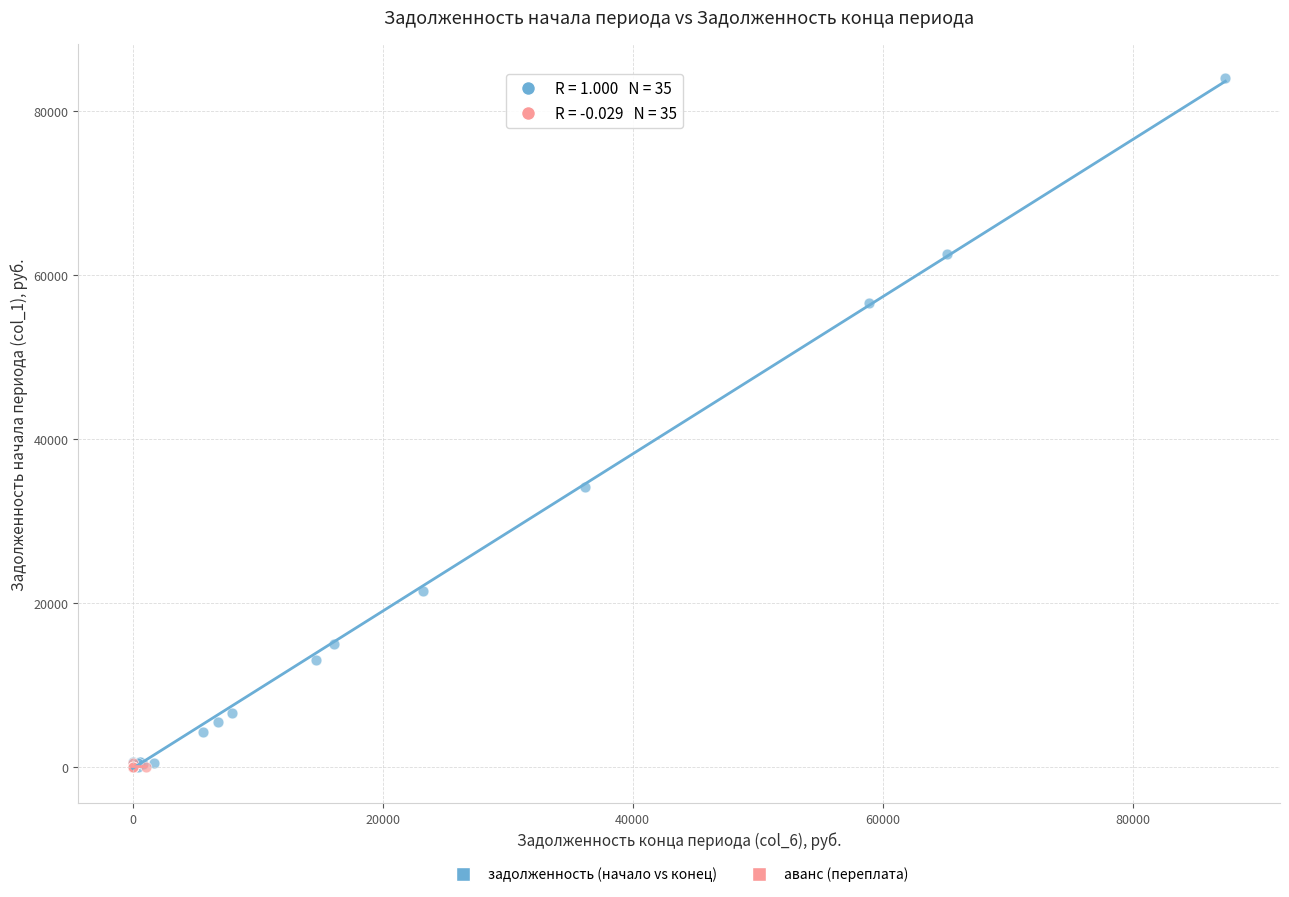

Which series has the widest spread of Y values?

задолженность (начало vs конец)